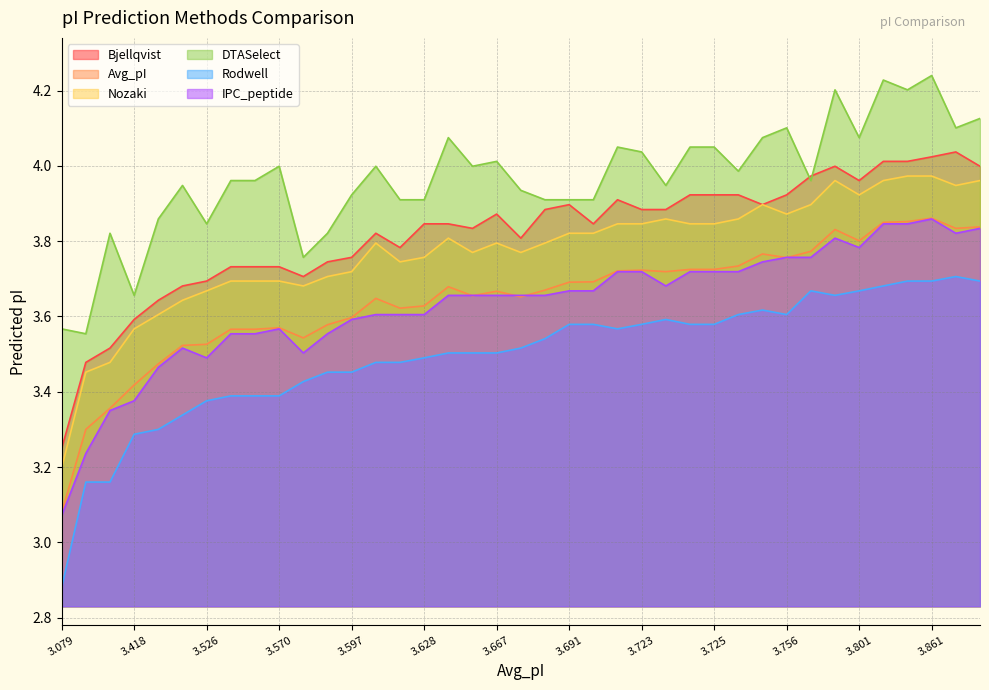

How many lines are shown in the chart?

6